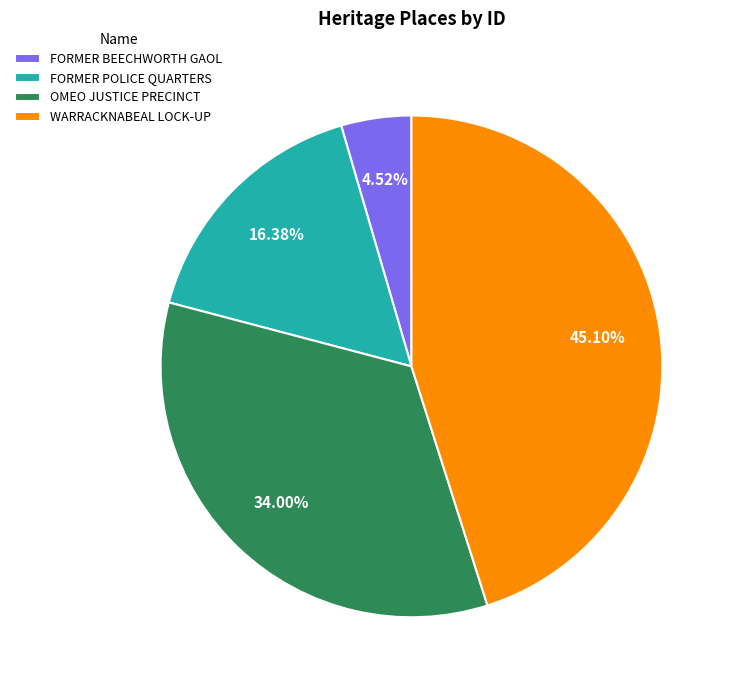

To the nearest percent, what is the combined percentage of FORMER BEECHWORTH GAOL and OMEO JUSTICE PRECINCT?

39%